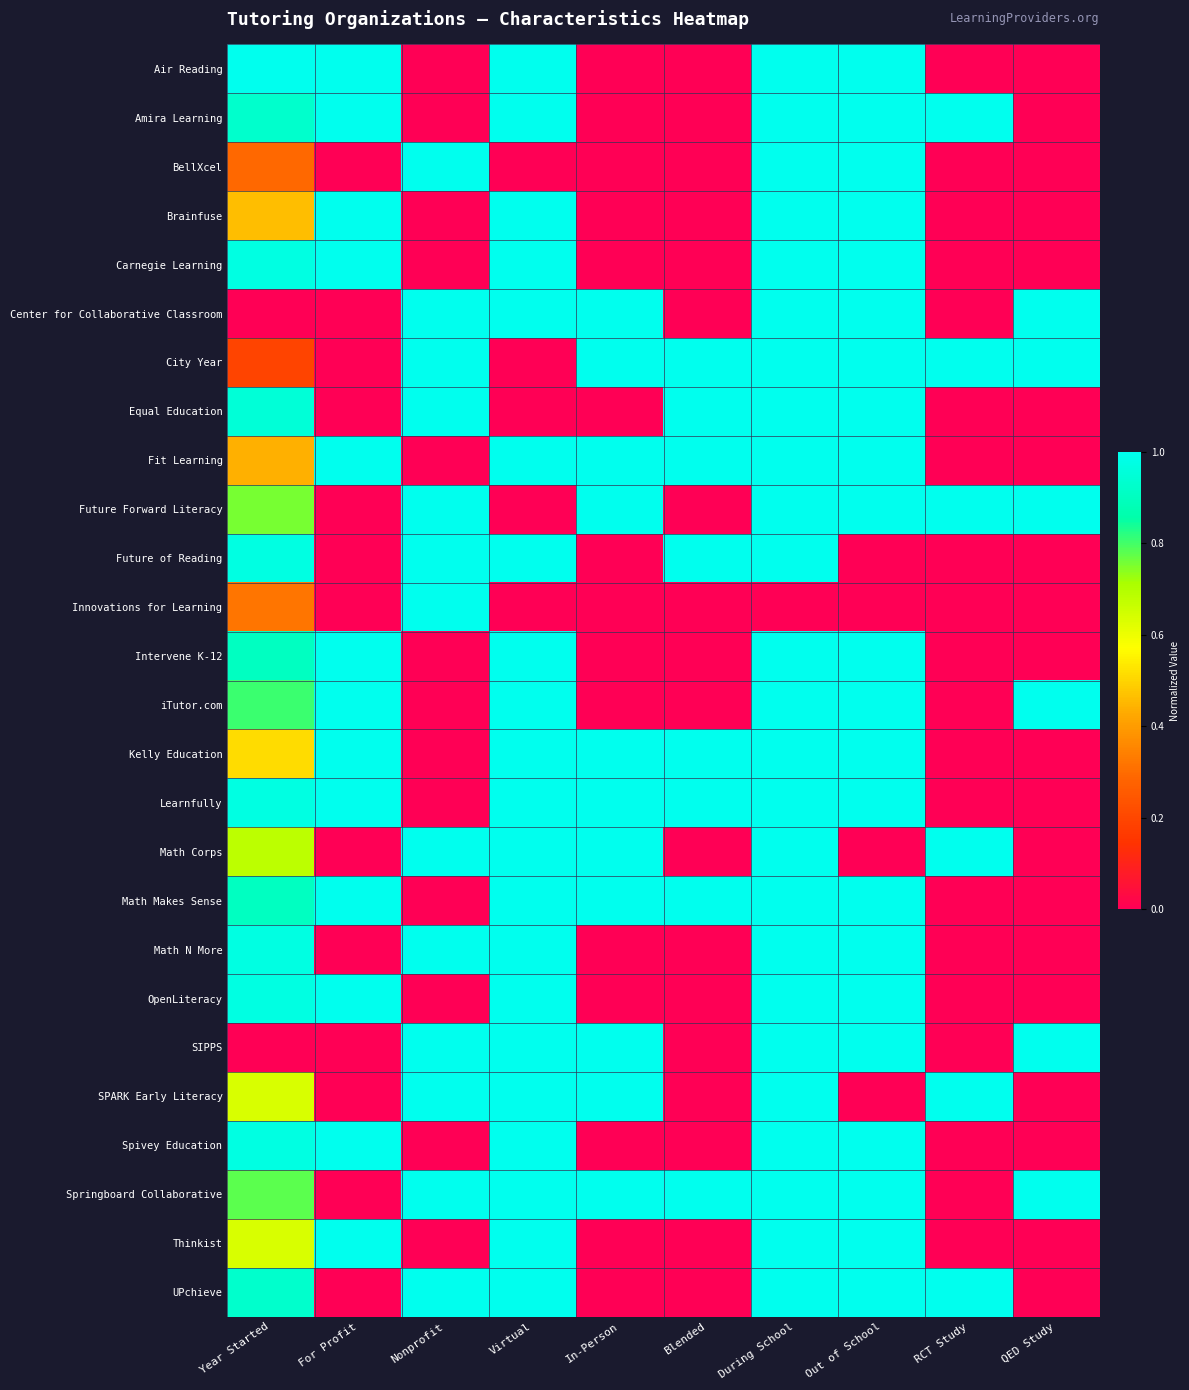

Reading left to right, list all the values displayed in this chart.

Air Reading: Year Started=1.0	For Profit=1.0	Nonprofit=0.0	Virtual=1.0	In-Person=0.0	Blended=0.0	During School=1.0	Out of School=1.0	RCT Study=0.0	QED Study=0.0
Amira Learning: Year Started=0.9	For Profit=1.0	Nonprofit=0.0	Virtual=1.0	In-Person=0.0	Blended=0.0	During School=1.0	Out of School=1.0	RCT Study=1.0	QED Study=0.0
BellXcel: Year Started=0.3	For Profit=0.0	Nonprofit=1.0	Virtual=0.0	In-Person=0.0	Blended=0.0	During School=1.0	Out of School=1.0	RCT Study=0.0	QED Study=0.0
Brainfuse: Year Started=0.5	For Profit=1.0	Nonprofit=0.0	Virtual=1.0	In-Person=0.0	Blended=0.0	During School=1.0	Out of School=1.0	RCT Study=0.0	QED Study=0.0
Carnegie Learning: Year Started=1.0	For Profit=1.0	Nonprofit=0.0	Virtual=1.0	In-Person=0.0	Blended=0.0	During School=1.0	Out of School=1.0	RCT Study=0.0	QED Study=0.0
Center for Collaborative Classroom: Year Started=0.0	For Profit=0.0	Nonprofit=1.0	Virtual=1.0	In-Person=1.0	Blended=0.0	During School=1.0	Out of School=1.0	RCT Study=0.0	QED Study=1.0
City Year: Year Started=0.2	For Profit=0.0	Nonprofit=1.0	Virtual=0.0	In-Person=1.0	Blended=1.0	During School=1.0	Out of School=1.0	RCT Study=1.0	QED Study=1.0
Equal Education: Year Started=1.0	For Profit=0.0	Nonprofit=1.0	Virtual=0.0	In-Person=0.0	Blended=1.0	During School=1.0	Out of School=1.0	RCT Study=0.0	QED Study=0.0
Fit Learning: Year Started=0.4	For Profit=1.0	Nonprofit=0.0	Virtual=1.0	In-Person=1.0	Blended=1.0	During School=1.0	Out of School=1.0	RCT Study=0.0	QED Study=0.0
Future Forward Literacy: Year Started=0.8	For Profit=0.0	Nonprofit=1.0	Virtual=0.0	In-Person=1.0	Blended=0.0	During School=1.0	Out of School=1.0	RCT Study=1.0	QED Study=1.0
Future of Reading: Year Started=1.0	For Profit=0.0	Nonprofit=1.0	Virtual=1.0	In-Person=0.0	Blended=1.0	During School=1.0	Out of School=0.0	RCT Study=0.0	QED Study=0.0
Innovations for Learning: Year Started=0.3	For Profit=0.0	Nonprofit=1.0	Virtual=0.0	In-Person=0.0	Blended=0.0	During School=0.0	Out of School=0.0	RCT Study=0.0	QED Study=0.0
Intervene K-12: Year Started=0.9	For Profit=1.0	Nonprofit=0.0	Virtual=1.0	In-Person=0.0	Blended=0.0	During School=1.0	Out of School=1.0	RCT Study=0.0	QED Study=0.0
iTutor.com: Year Started=0.8	For Profit=1.0	Nonprofit=0.0	Virtual=1.0	In-Person=0.0	Blended=0.0	During School=1.0	Out of School=1.0	RCT Study=0.0	QED Study=1.0
Kelly Education: Year Started=0.5	For Profit=1.0	Nonprofit=0.0	Virtual=1.0	In-Person=1.0	Blended=1.0	During School=1.0	Out of School=1.0	RCT Study=0.0	QED Study=0.0
Learnfully: Year Started=1.0	For Profit=1.0	Nonprofit=0.0	Virtual=1.0	In-Person=1.0	Blended=1.0	During School=1.0	Out of School=1.0	RCT Study=0.0	QED Study=0.0
Math Corps: Year Started=0.7	For Profit=0.0	Nonprofit=1.0	Virtual=1.0	In-Person=1.0	Blended=0.0	During School=1.0	Out of School=0.0	RCT Study=1.0	QED Study=0.0
Math Makes Sense: Year Started=0.9	For Profit=1.0	Nonprofit=0.0	Virtual=1.0	In-Person=1.0	Blended=1.0	During School=1.0	Out of School=1.0	RCT Study=0.0	QED Study=0.0
Math N More: Year Started=1.0	For Profit=0.0	Nonprofit=1.0	Virtual=1.0	In-Person=0.0	Blended=0.0	During School=1.0	Out of School=1.0	RCT Study=0.0	QED Study=0.0
OpenLiteracy: Year Started=1.0	For Profit=1.0	Nonprofit=0.0	Virtual=1.0	In-Person=0.0	Blended=0.0	During School=1.0	Out of School=1.0	RCT Study=0.0	QED Study=0.0
SIPPS: Year Started=0.0	For Profit=0.0	Nonprofit=1.0	Virtual=1.0	In-Person=1.0	Blended=0.0	During School=1.0	Out of School=1.0	RCT Study=0.0	QED Study=1.0
SPARK Early Literacy: Year Started=0.6	For Profit=0.0	Nonprofit=1.0	Virtual=1.0	In-Person=1.0	Blended=0.0	During School=1.0	Out of School=0.0	RCT Study=1.0	QED Study=0.0
Spivey Education: Year Started=1.0	For Profit=1.0	Nonprofit=0.0	Virtual=1.0	In-Person=0.0	Blended=0.0	During School=1.0	Out of School=1.0	RCT Study=0.0	QED Study=0.0
Springboard Collaborative: Year Started=0.8	For Profit=0.0	Nonprofit=1.0	Virtual=1.0	In-Person=1.0	Blended=1.0	During School=1.0	Out of School=1.0	RCT Study=0.0	QED Study=1.0
Thinkist: Year Started=0.6	For Profit=1.0	Nonprofit=0.0	Virtual=1.0	In-Person=0.0	Blended=0.0	During School=1.0	Out of School=1.0	RCT Study=0.0	QED Study=0.0
UPchieve: Year Started=0.9	For Profit=0.0	Nonprofit=1.0	Virtual=1.0	In-Person=0.0	Blended=0.0	During School=1.0	Out of School=1.0	RCT Study=1.0	QED Study=0.0